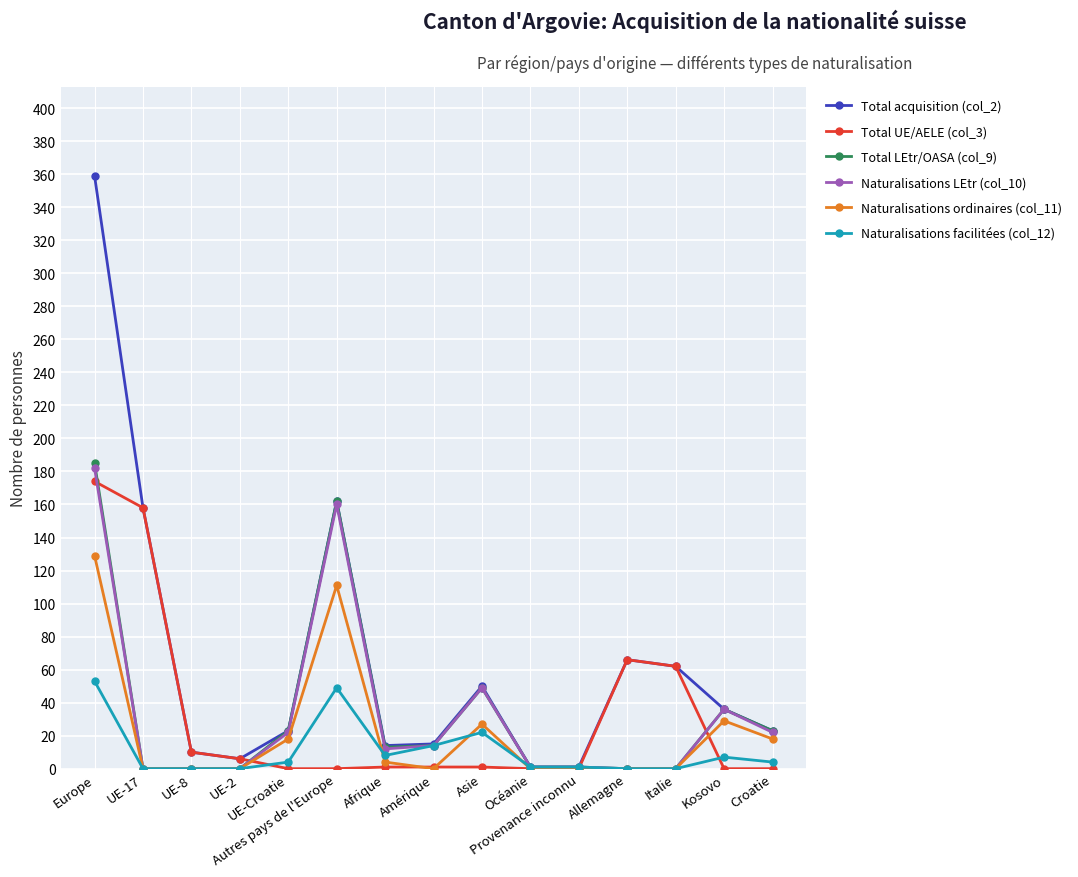

What position from the right is UE-Croatie?

11